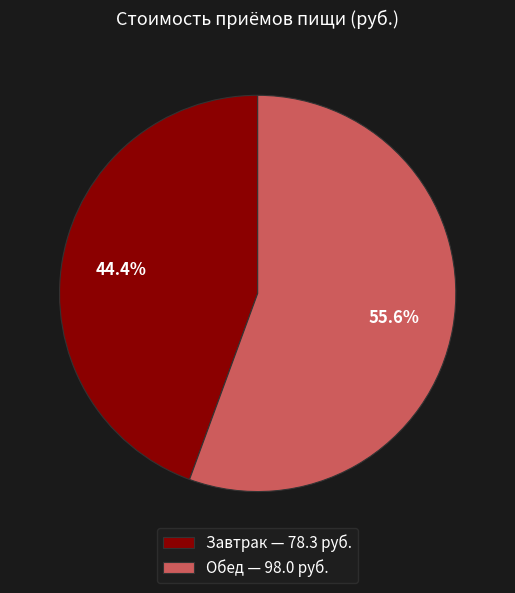

Rank the categories by value from lowest to highest.

Завтрак, Обед